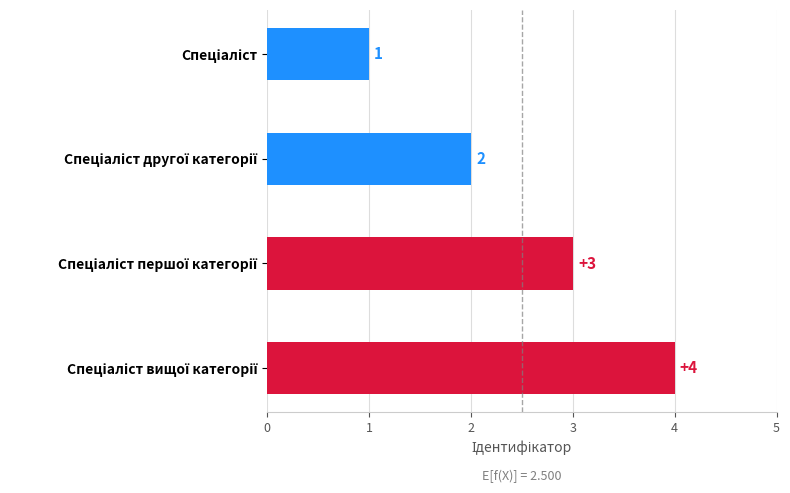

How many values are between 2 and 4?

3